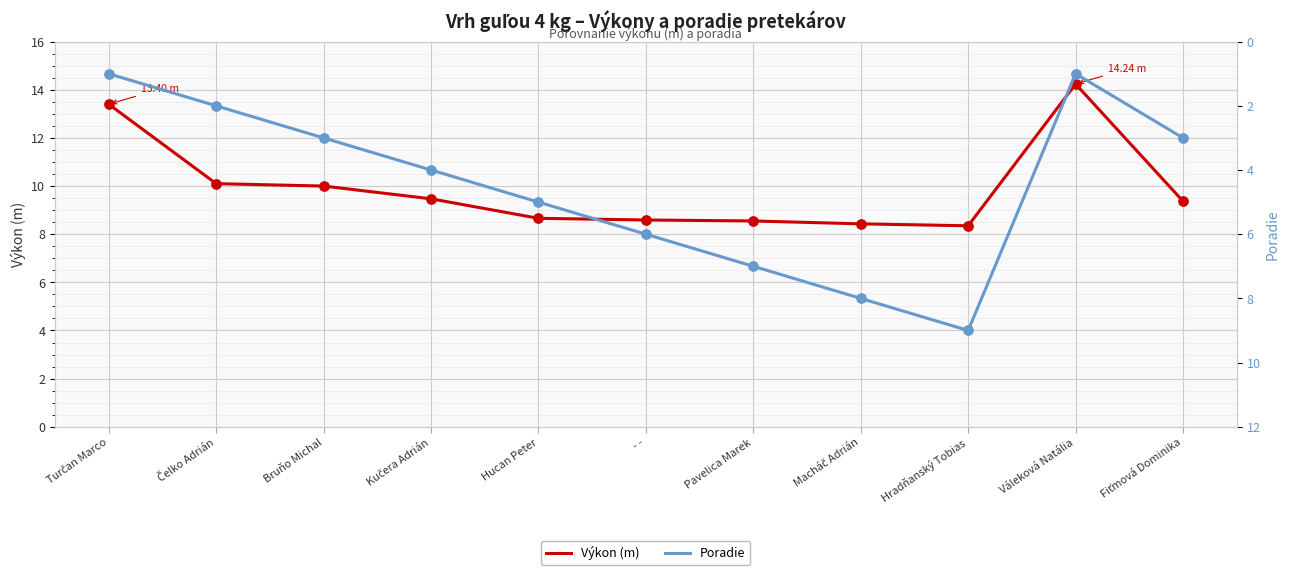

Is the value of Poradie at Fiťmová Dominika greater than the value of Výkon (m) at Fiťmová Dominika?

No